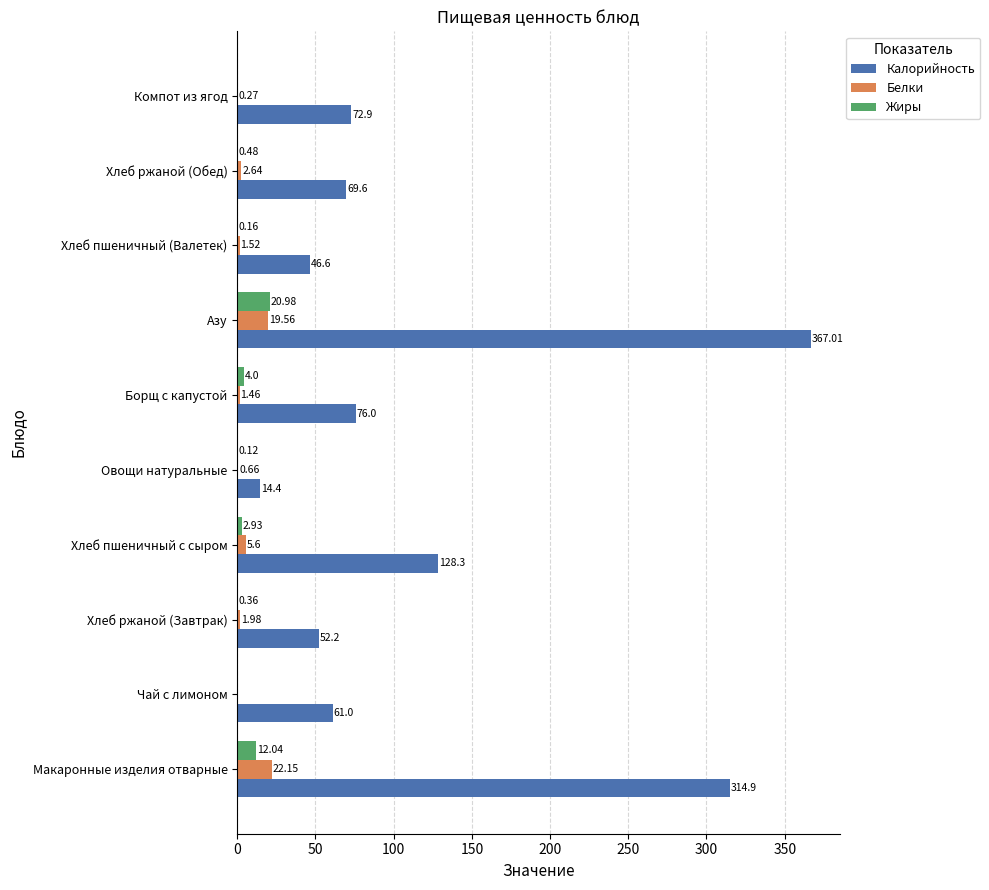

Where is Жиры nearest to the value 10?

Макаронные изделия отварные